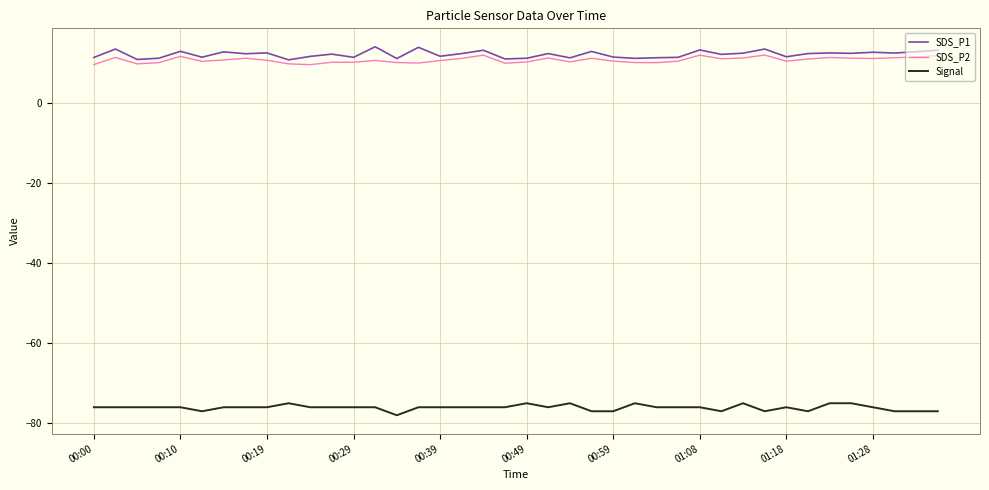

What is the greatest value displayed?

14.0